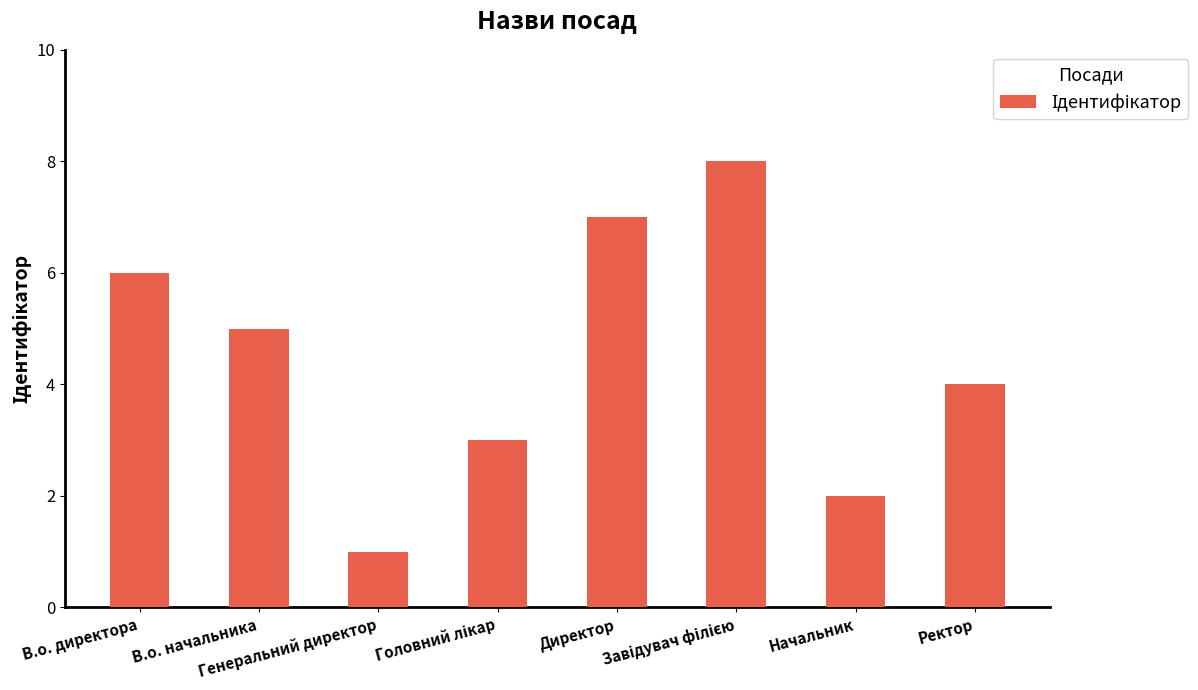

What is the sum of all values?

36